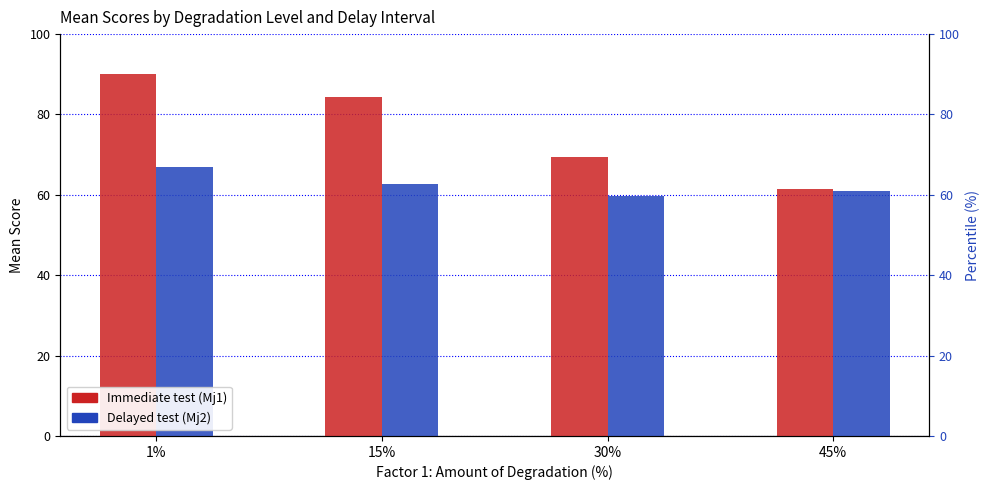

What value does the Immediate test (Mj1) series have at 30%?

69.4